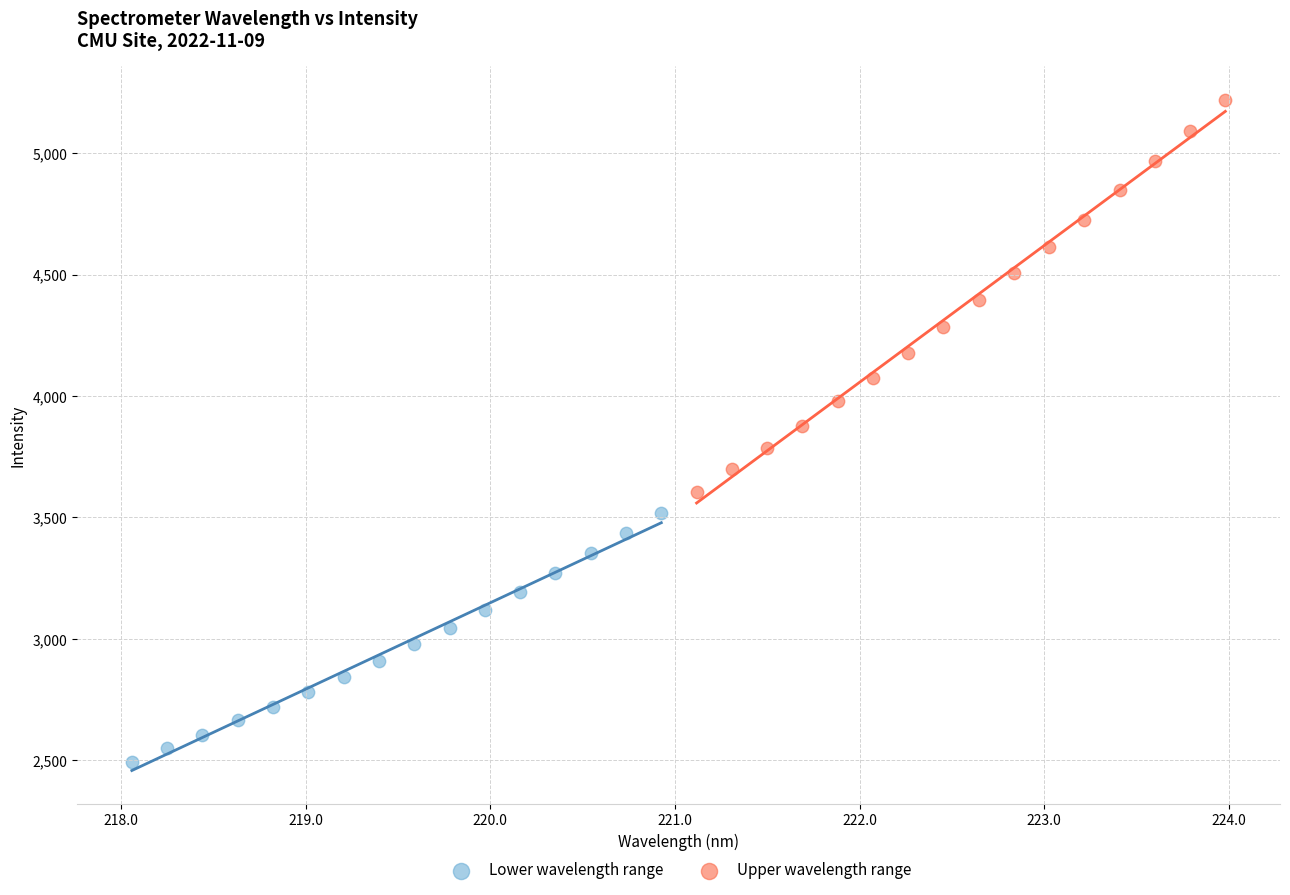

Which series reaches the minimum Y coordinate?

Lower wavelength range